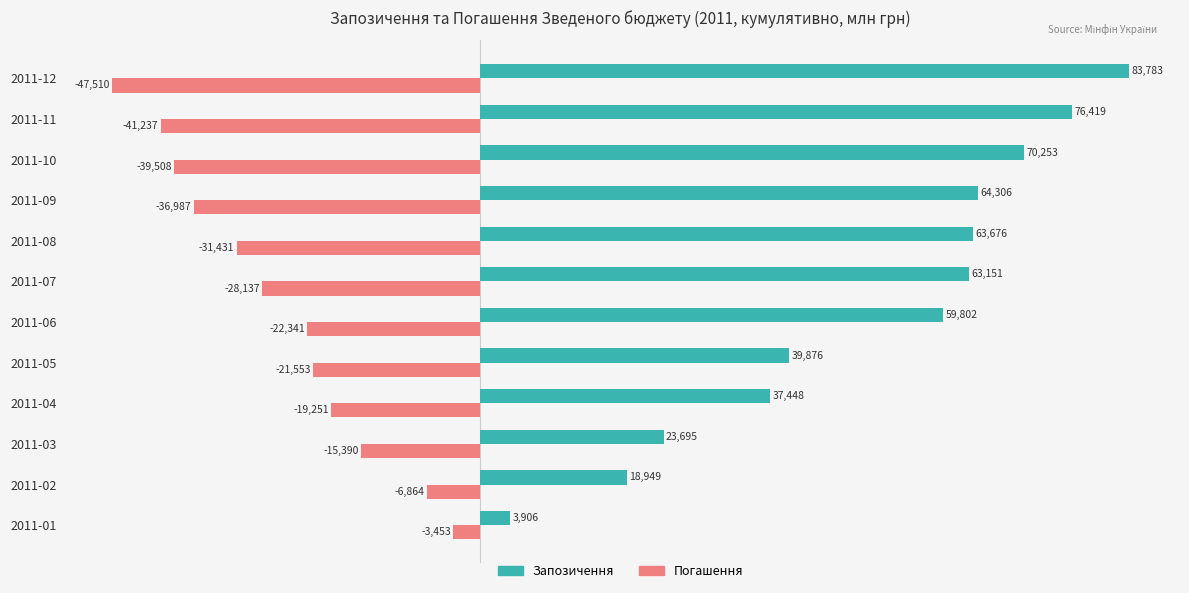

Is it true that Запозичення equals 83783.2 at 2011-12?

True